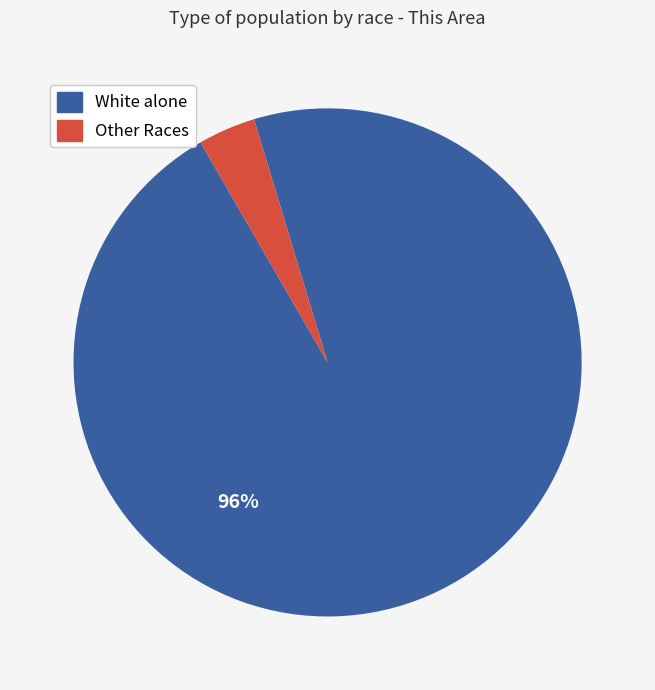

To the nearest percent, what is the combined percentage of Other Races and White alone?

100%